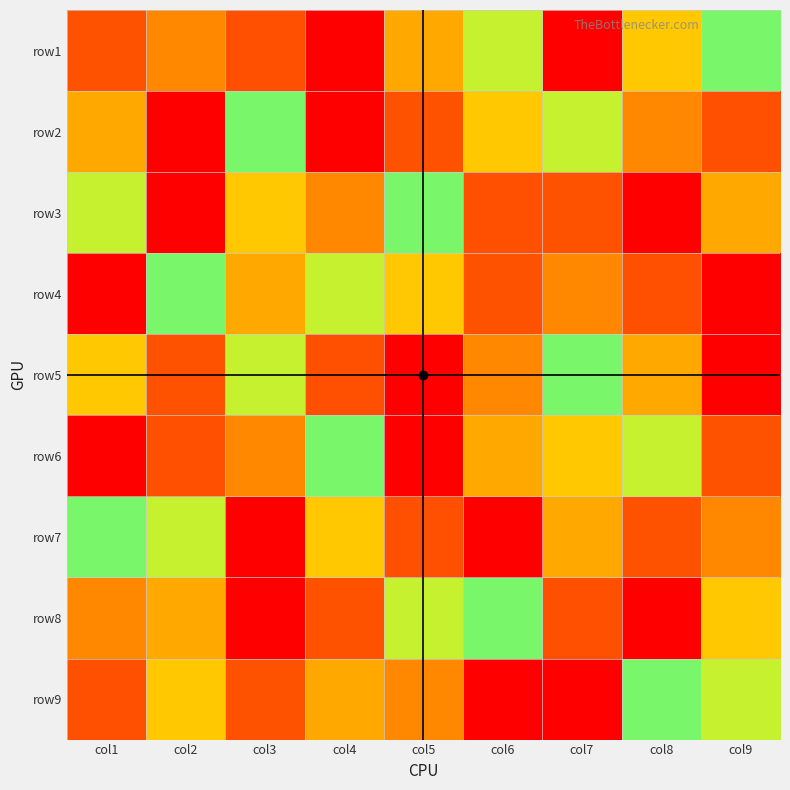

What is the greatest value displayed?

9